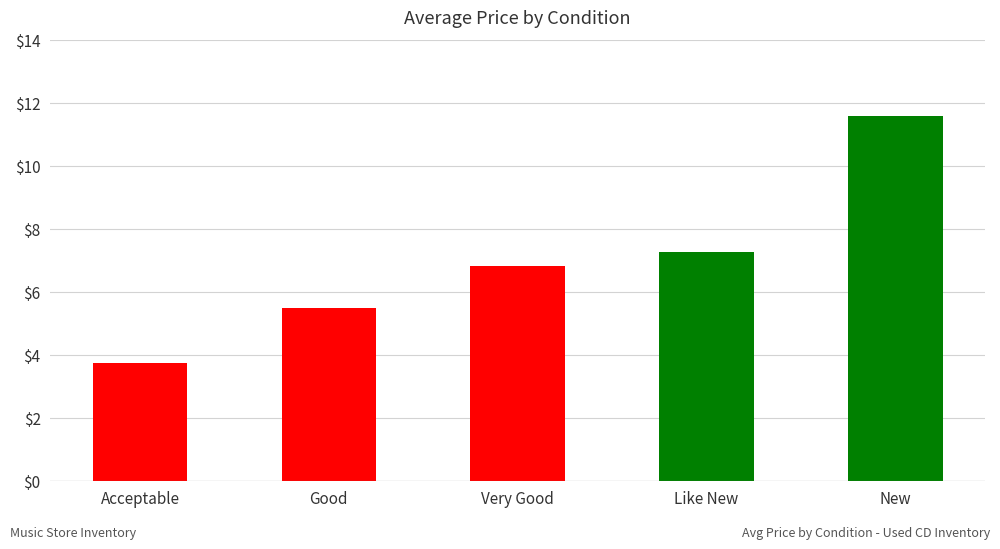

Read the value at Acceptable.

3.7